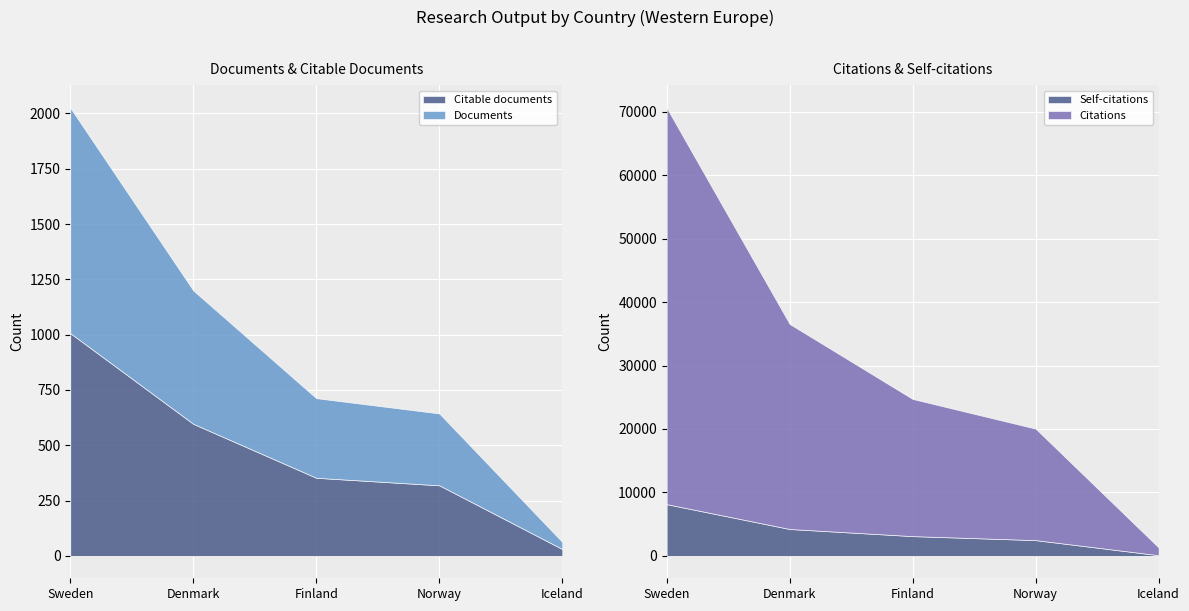

Read the Citations value at Norway.

17571